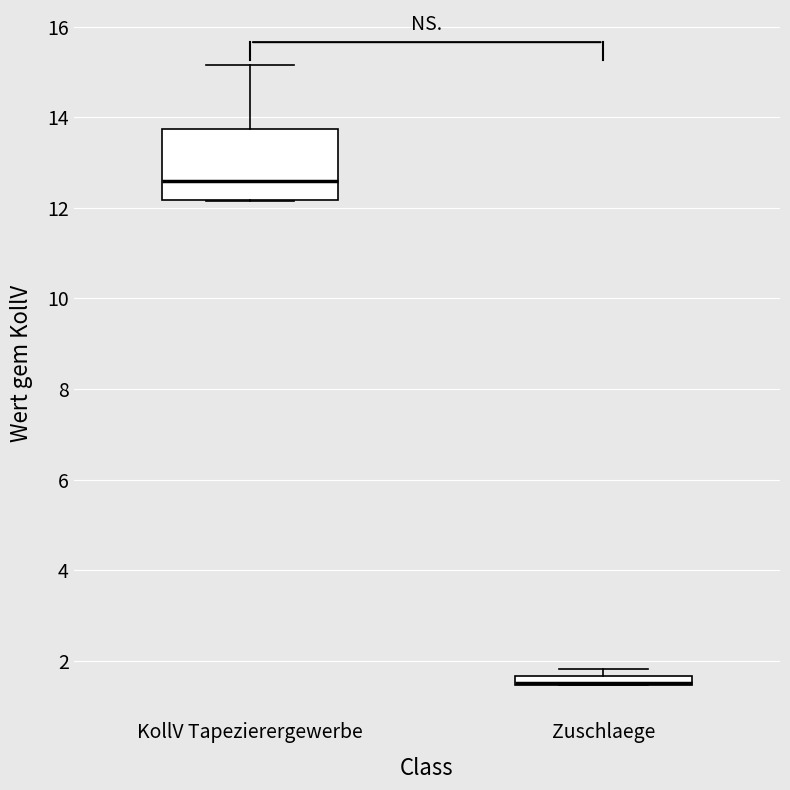

Comparing the boxes themselves (not the whiskers), which one is the tallest?

KollV Tapezierergewerbe